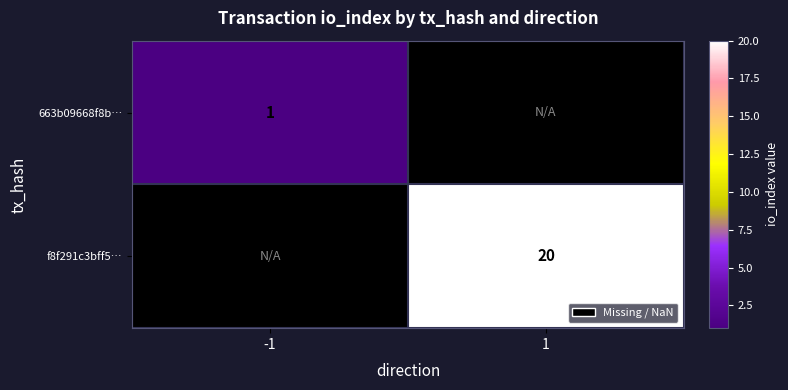

The value of f8f291c3bff5… at 1 is 27. True or false?

False